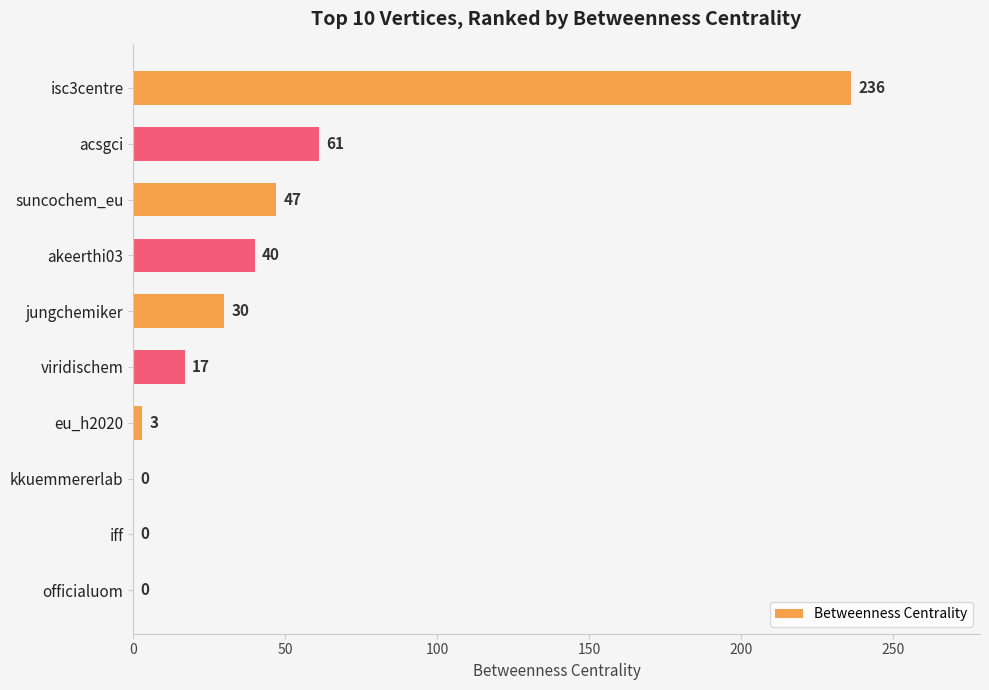

Where is the data nearest to the value 118?

acsgci